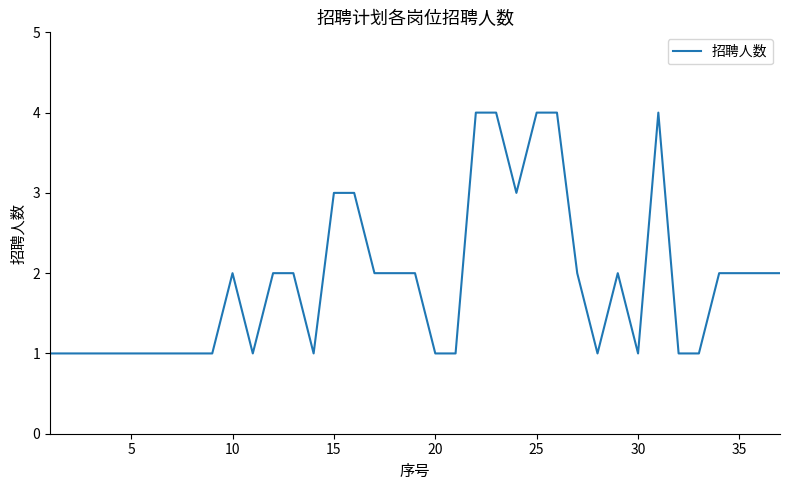

What is the average value?

2